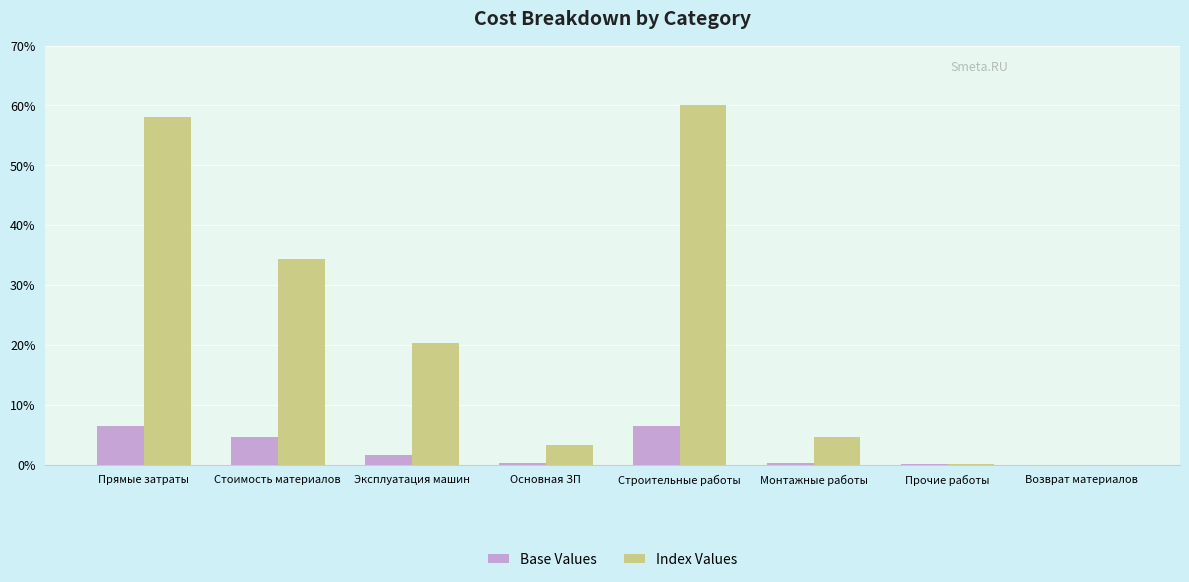

What is the spread (max minus min) of values at Основная ЗП?

3.1